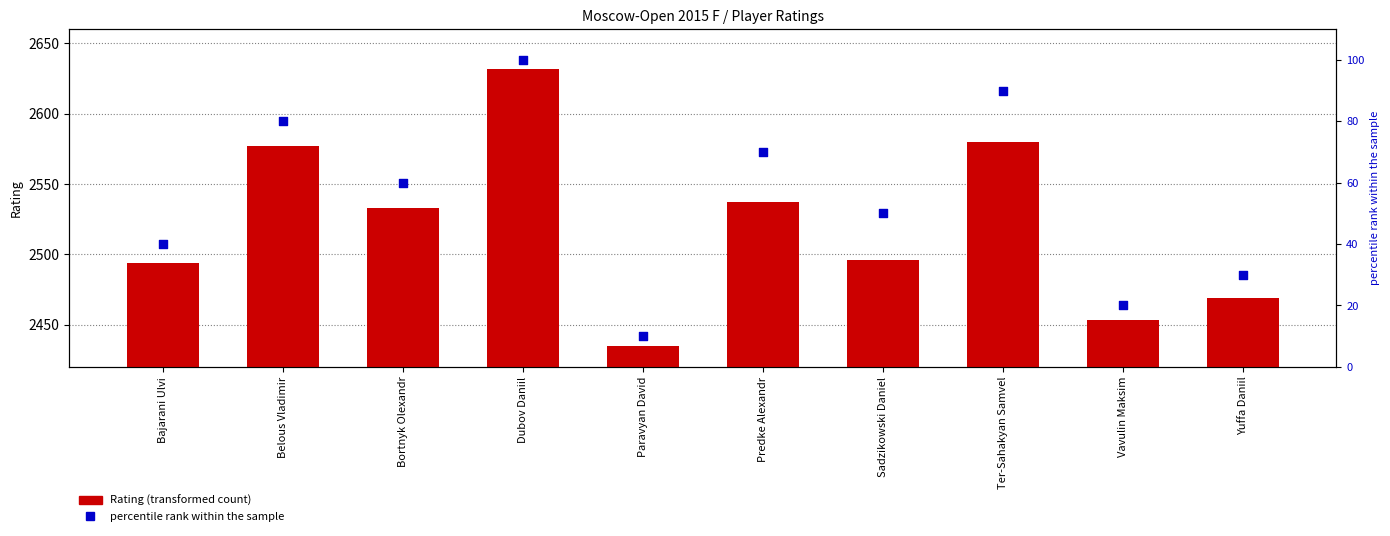

At which category is the sum across all series the highest?

Dubov Daniil